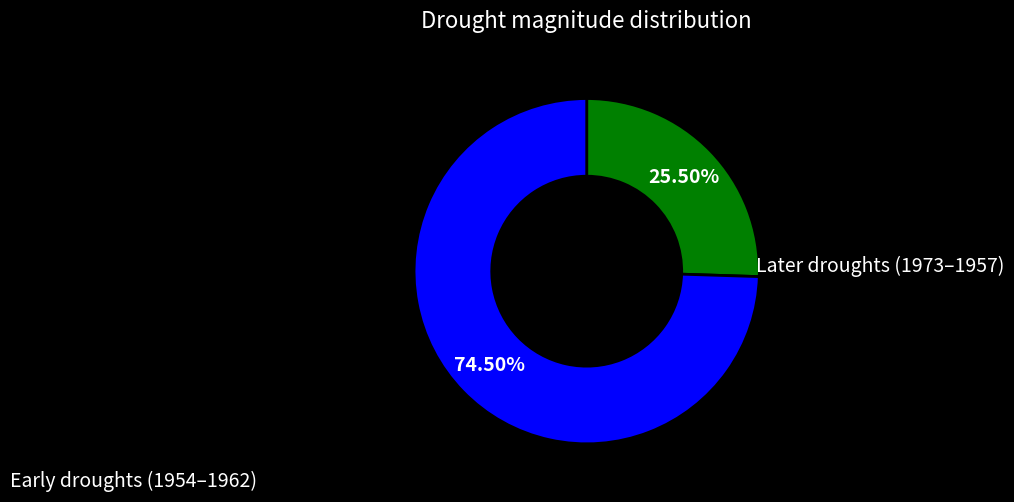

Does any single category account for the majority?

Yes